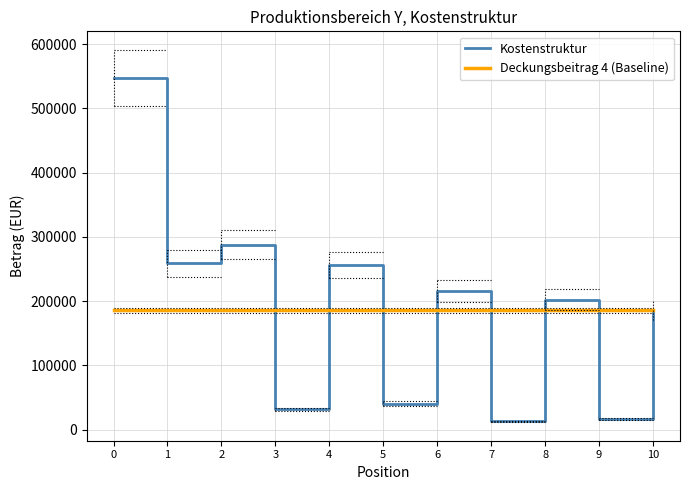

Which series ends up on top after the final intersection of Deckungsbeitrag 4 (Baseline) and Kostenstruktur?

Deckungsbeitrag 4 (Baseline)